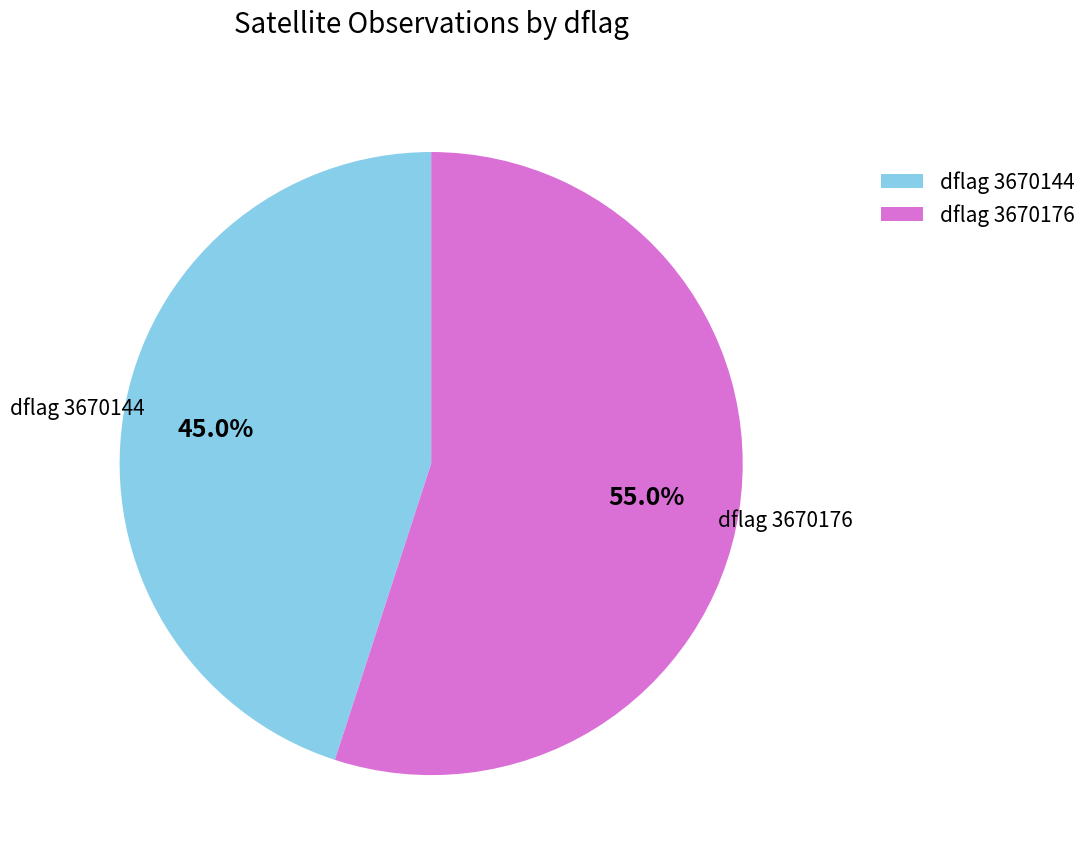

Approximately how many times larger is the value at dflag 3670176 compared to dflag 3670144?

1.2